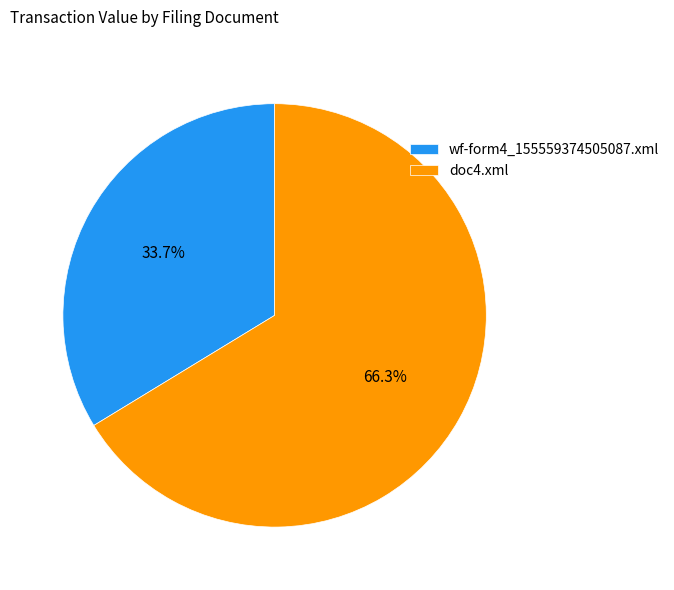

How many slices are in this pie chart?

2